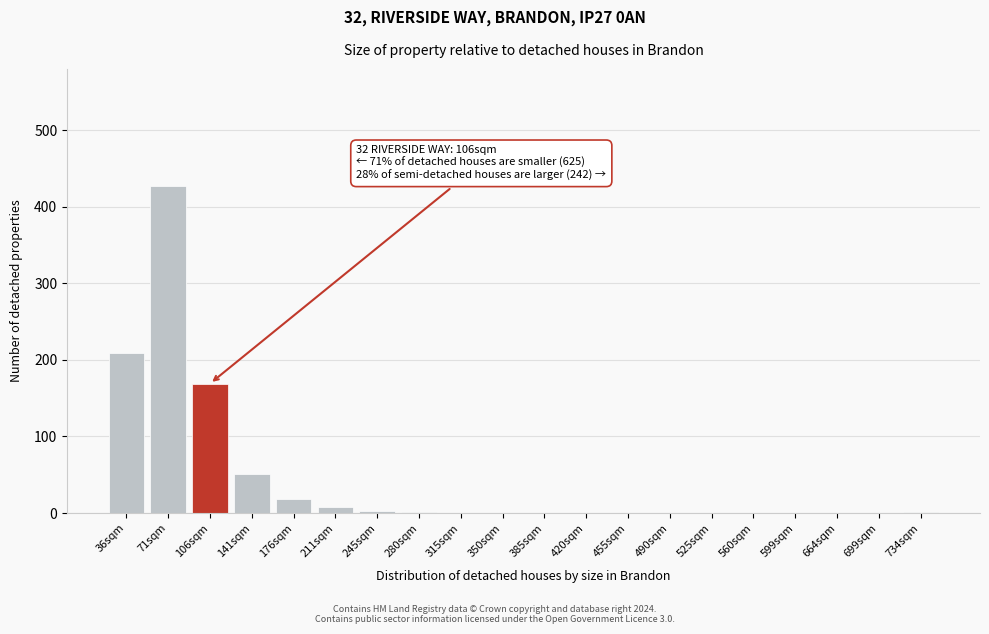

What is the sum of all values?

886